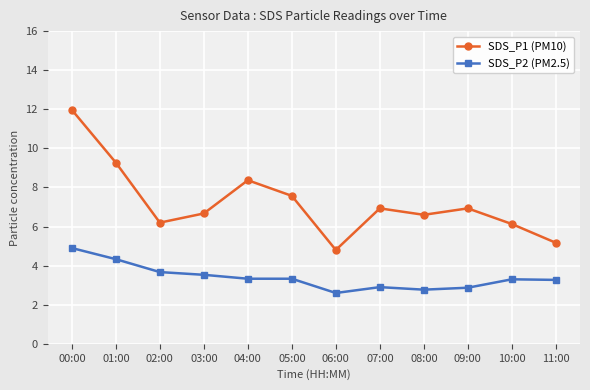

True or false: SDS_P1 (PM10) and SDS_P2 (PM2.5) intersect in this chart.

False